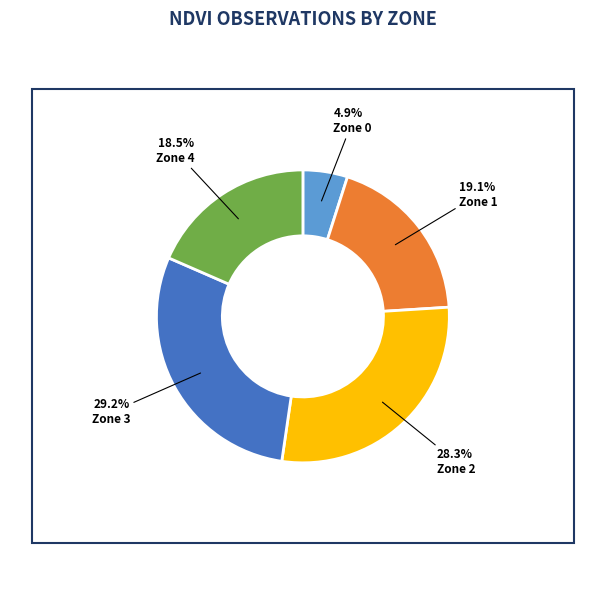

Is there a majority slice in this chart?

No